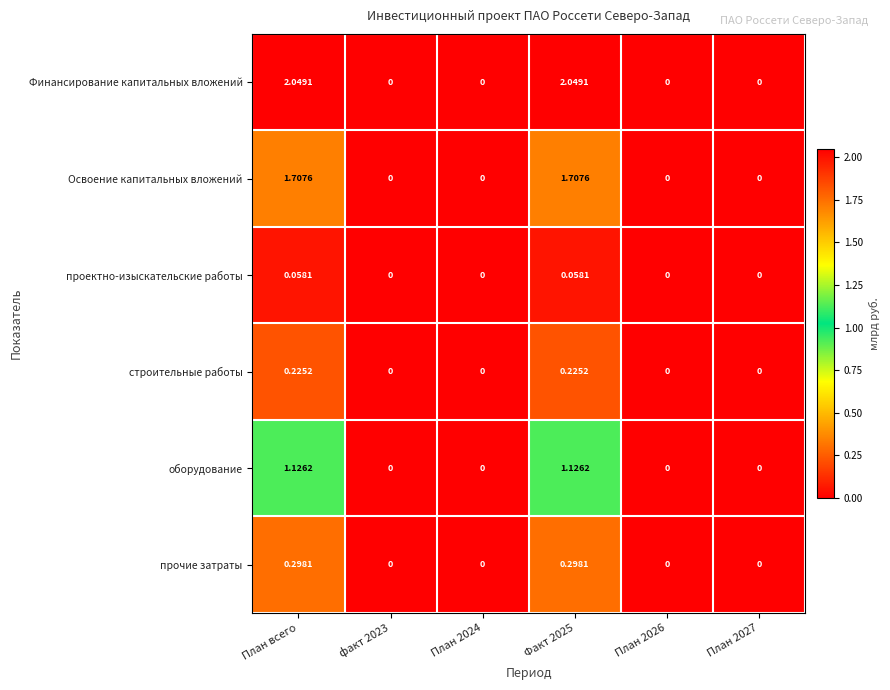

Which series has the widest spread of values?

Финансирование капитальных вложений